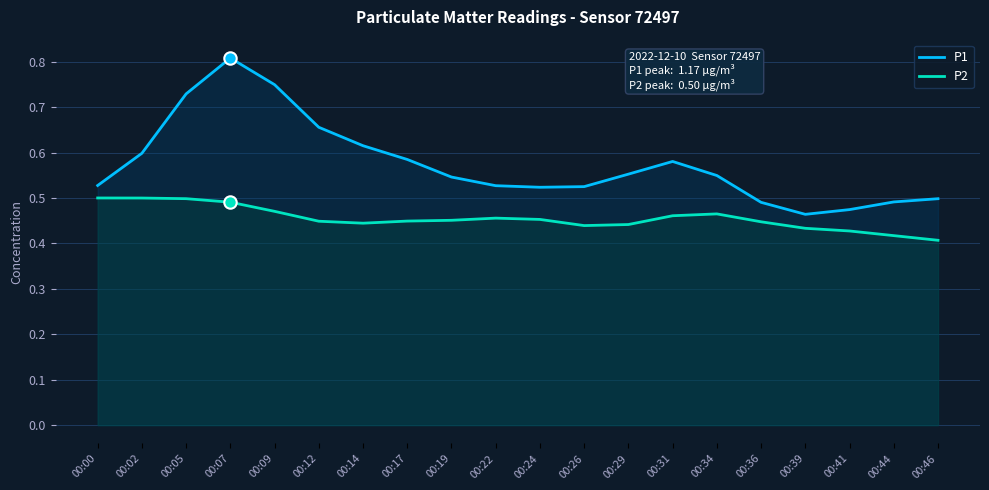

Which series has the largest total across all categories?

P1